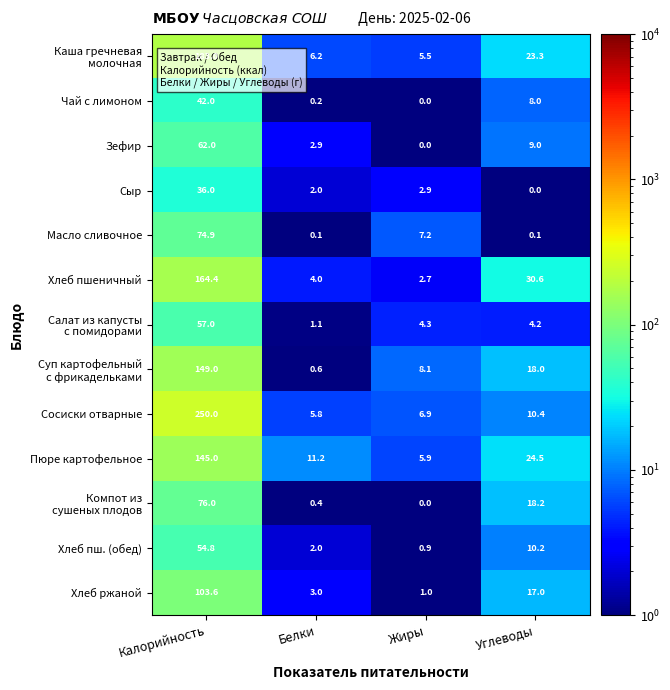

What is the difference between the maximum and minimum values in the Чай с лимоном series?

42.0